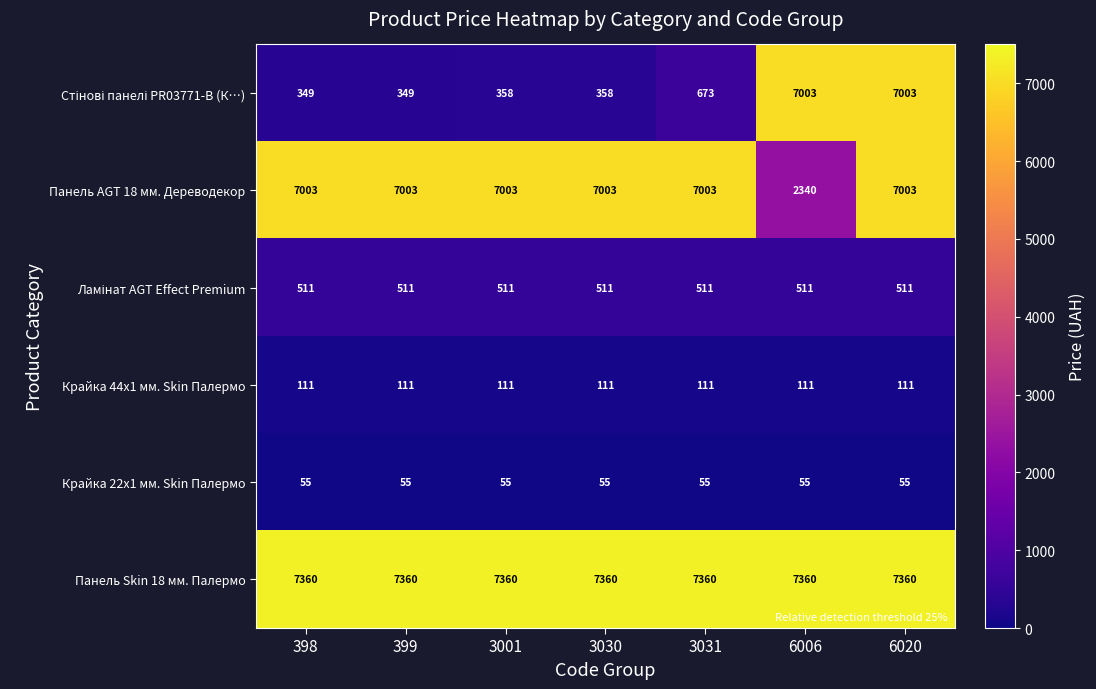

What is the difference between the highest and lowest values at 3031?

7305